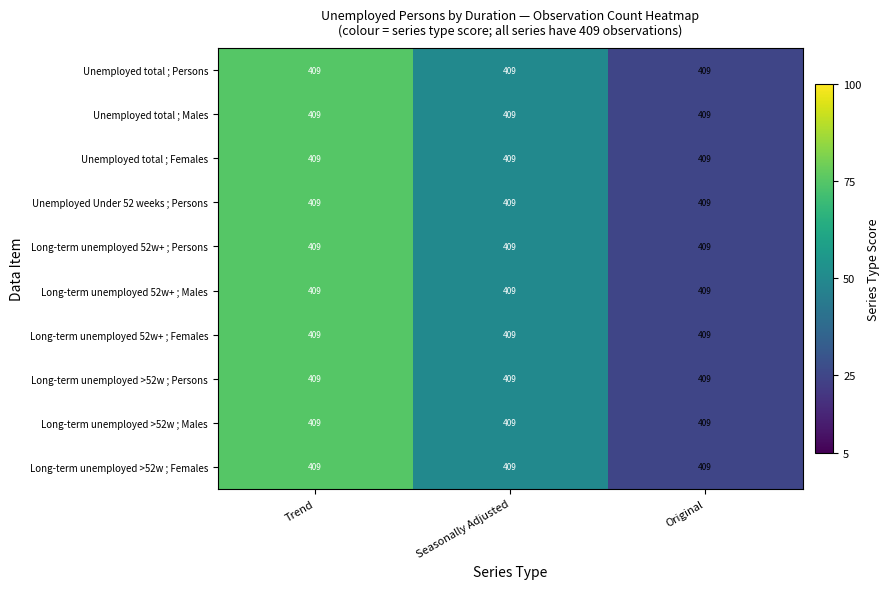

At which category is the sum across all series the highest?

Trend